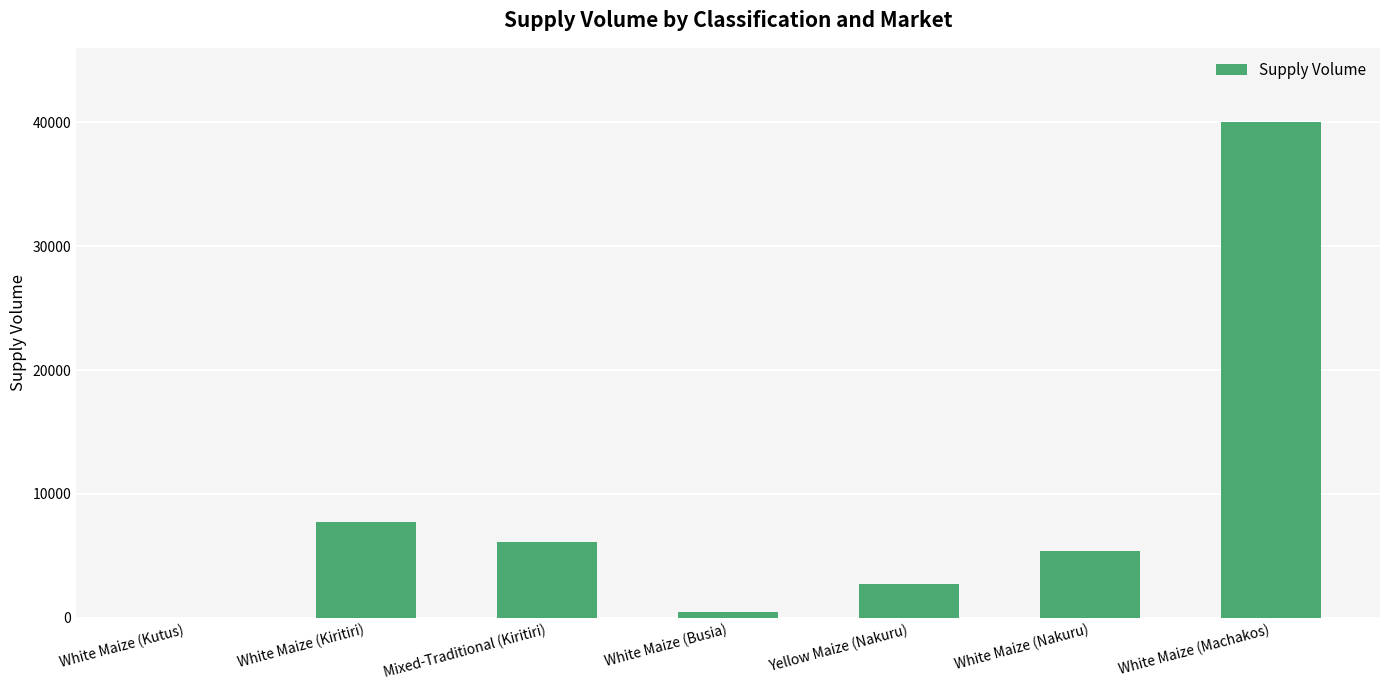

Reading left to right, extract all data points from this chart.

White Maize (Kutus)=0	White Maize (Kiritiri)=7700	Mixed-Traditional (Kiritiri)=6090	White Maize (Busia)=450	Yellow Maize (Nakuru)=2700	White Maize (Nakuru)=5400	White Maize (Machakos)=40000